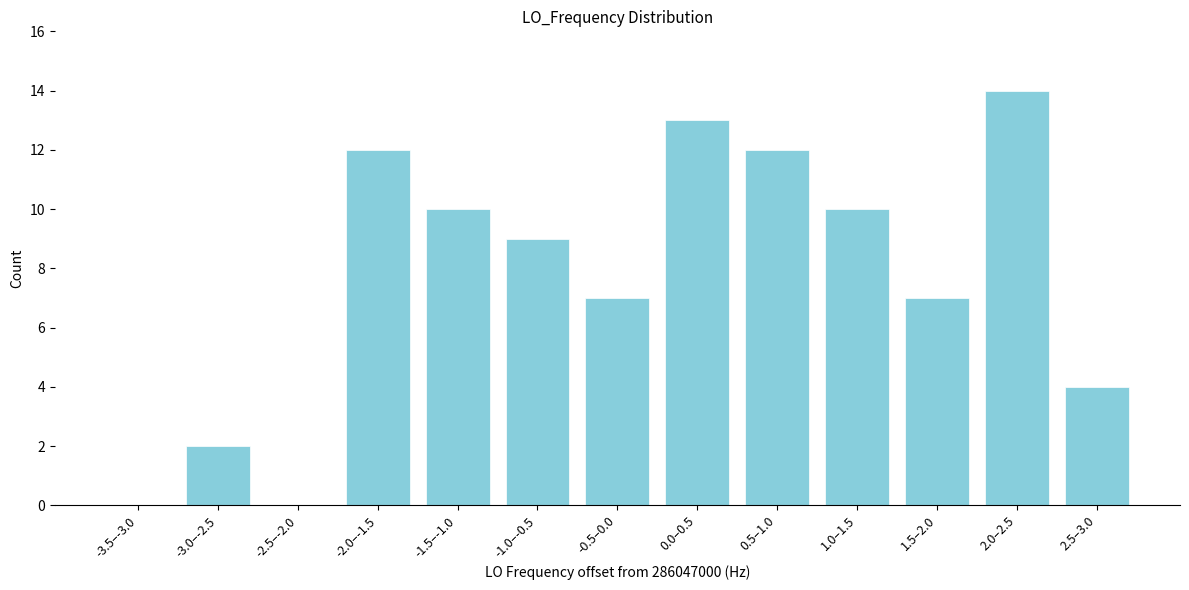

Reading left to right, transcribe all the data shown in this chart.

-3.5–-3.0=0	-3.0–-2.5=2	-2.5–-2.0=0	-2.0–-1.5=12	-1.5–-1.0=10	-1.0–-0.5=9	-0.5–0.0=7	0.0–0.5=13	0.5–1.0=12	1.0–1.5=10	1.5–2.0=7	2.0–2.5=14	2.5–3.0=4